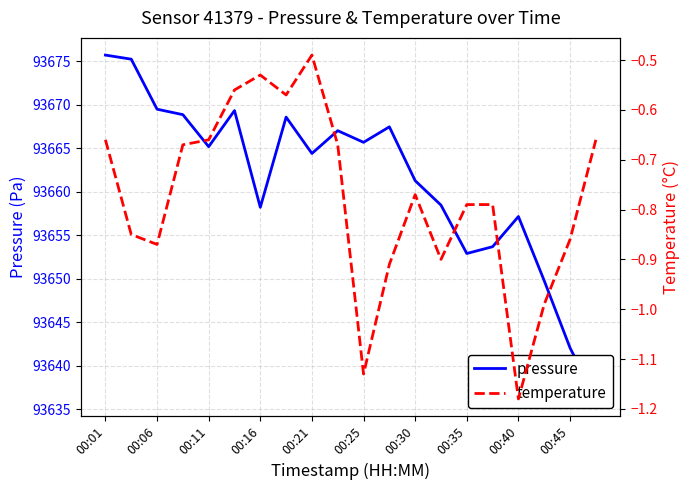

What is the sum of the pressure values at 00:25 and 19?

187305.5